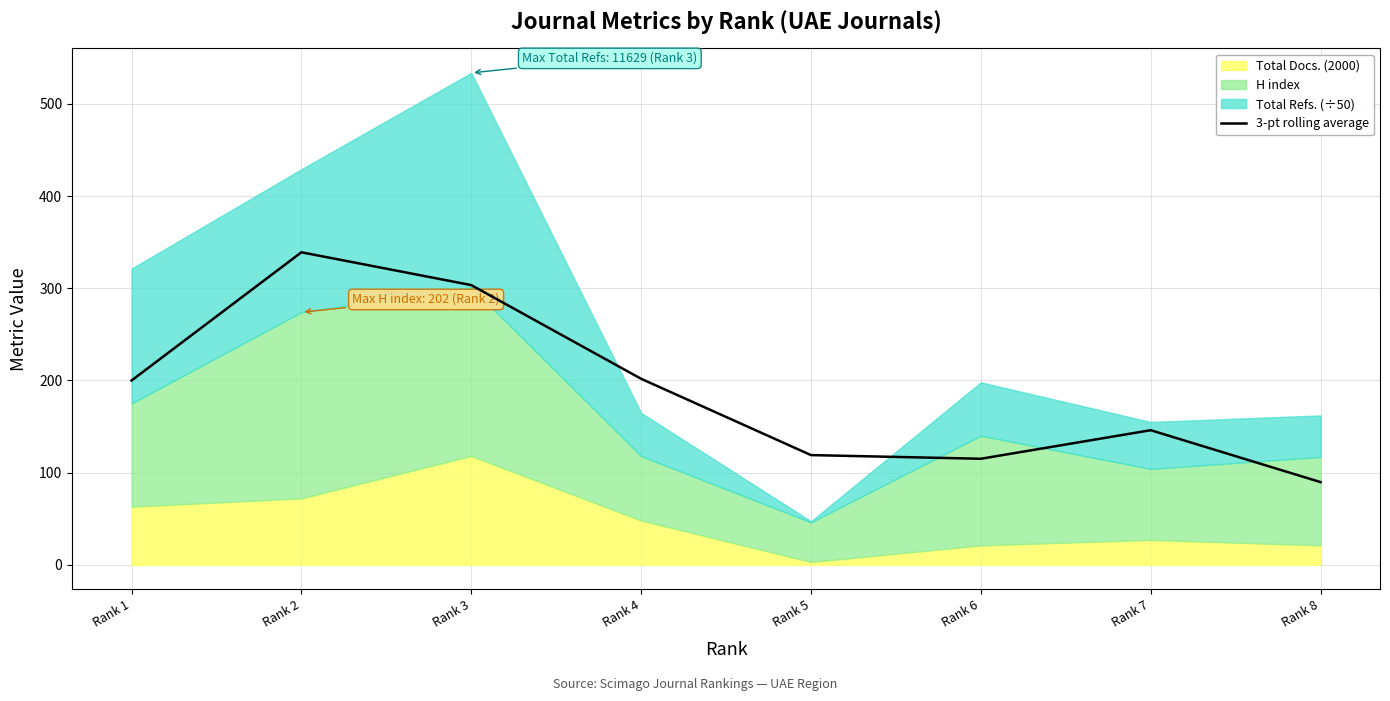

What is the difference between the maximum and second lowest values?

224.0